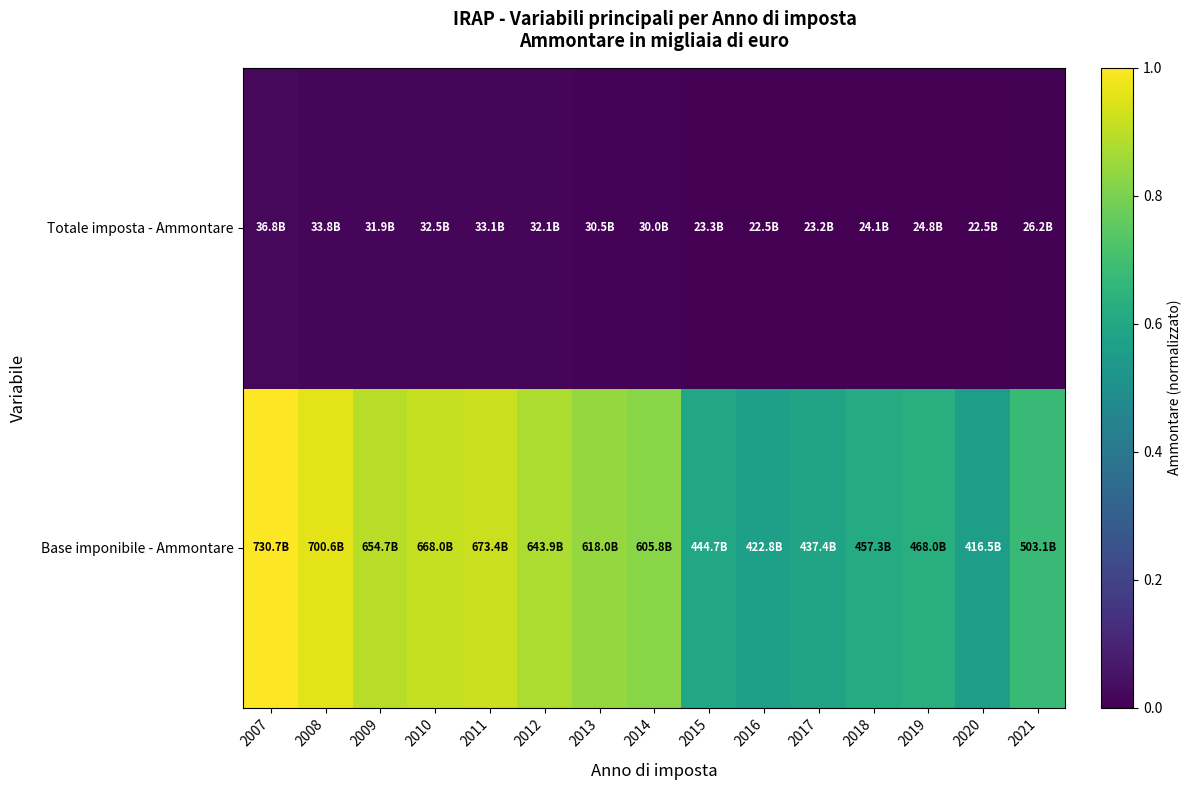

Which has a higher value, 2021 or 2017?

2021